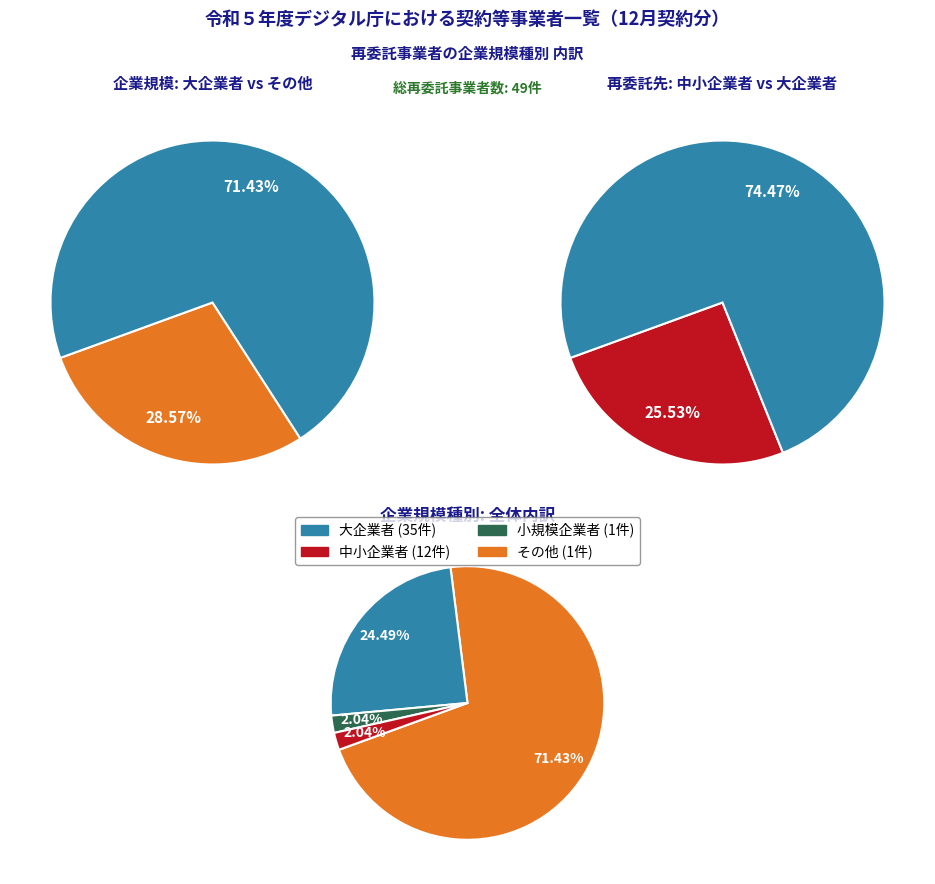

What portion of the pie excludes 小規模企業者?

98.0%